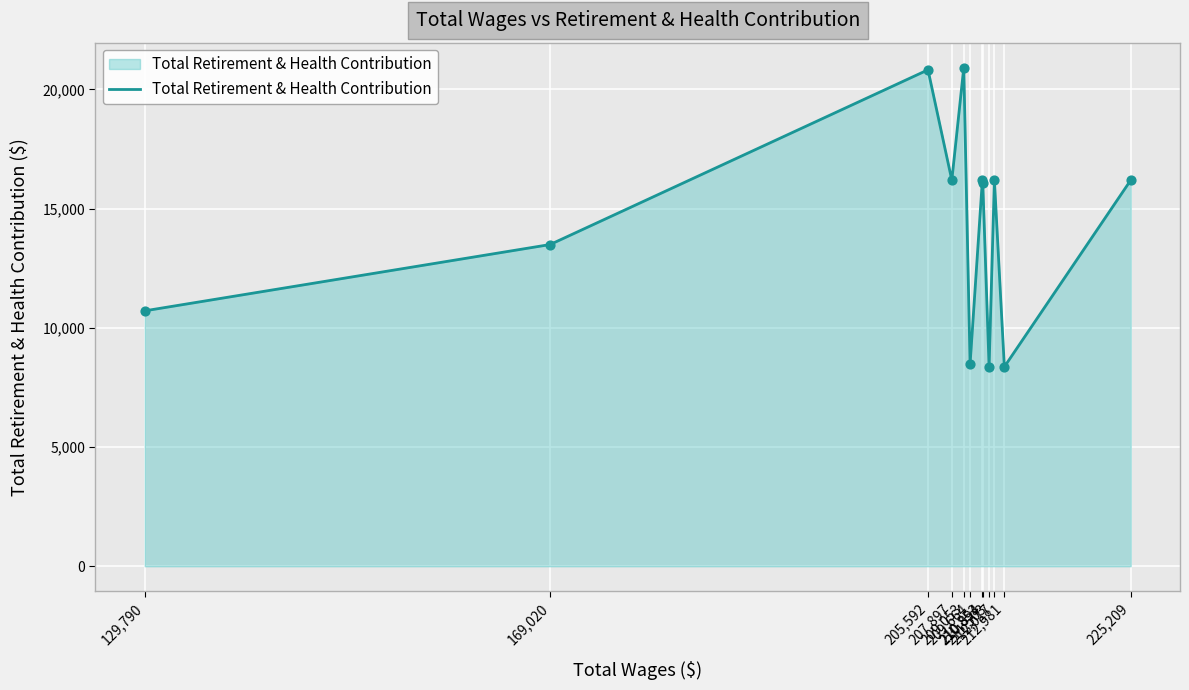

What is the ratio of the value at 205,592 to the value at 169,020?

1.5